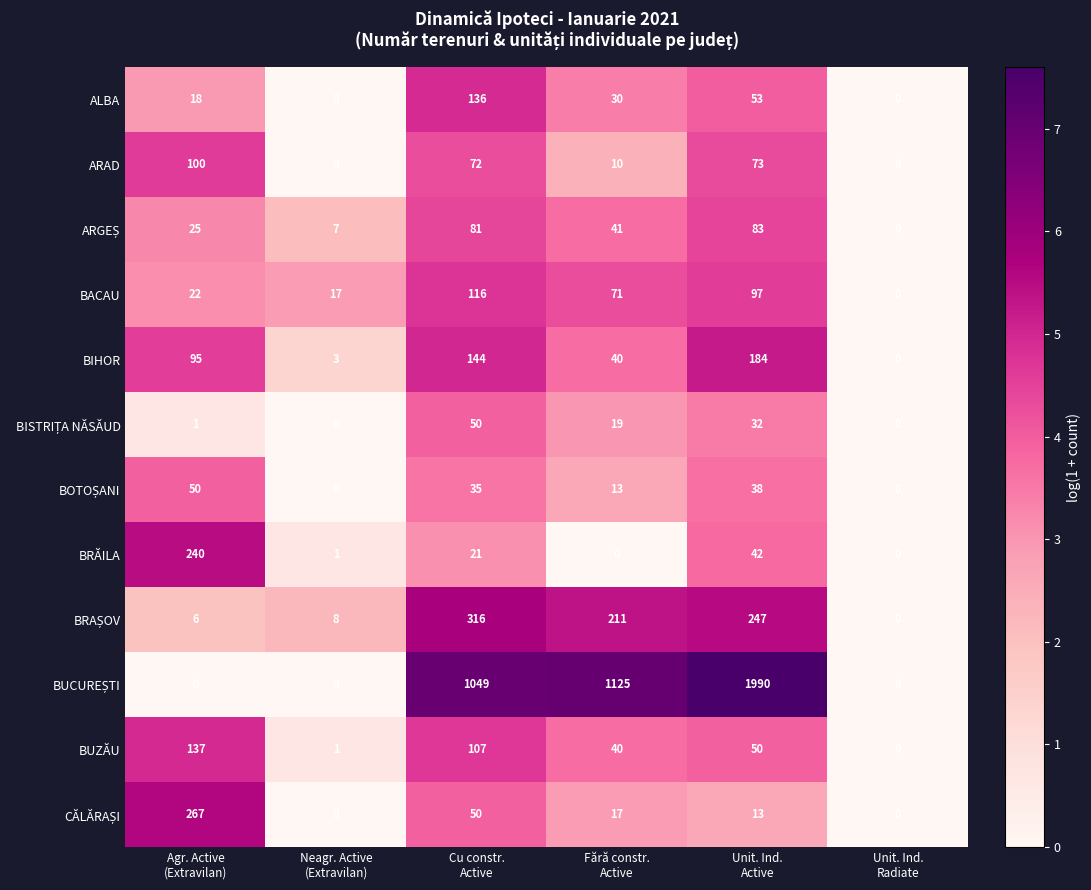

What is the average value of the BACAU series?

54